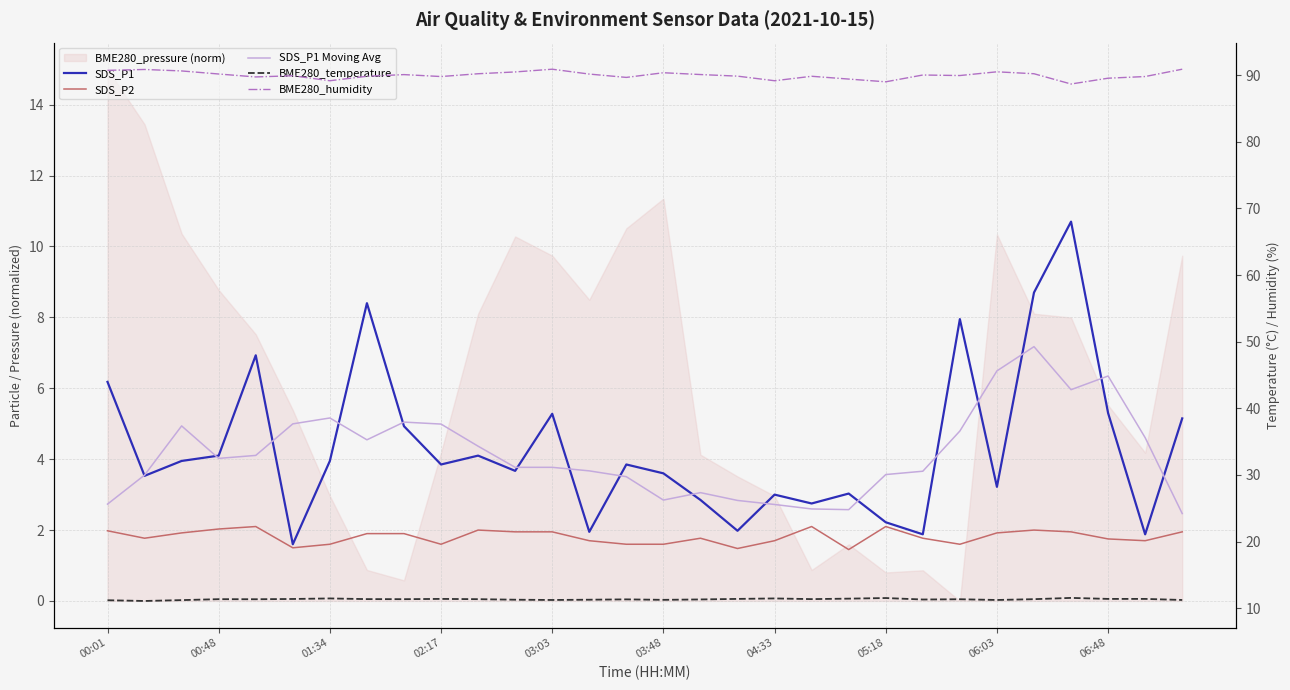

How many lines are shown in the chart?

5